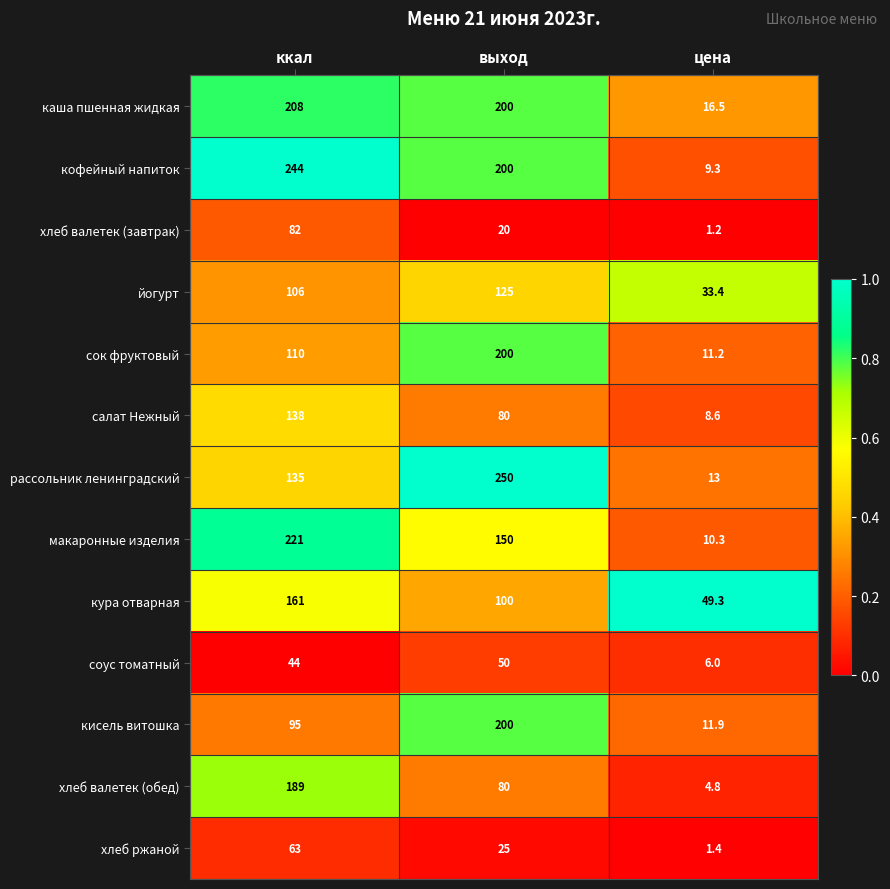

The сок фруктовый series shows 85.1 at выход. True or false?

False